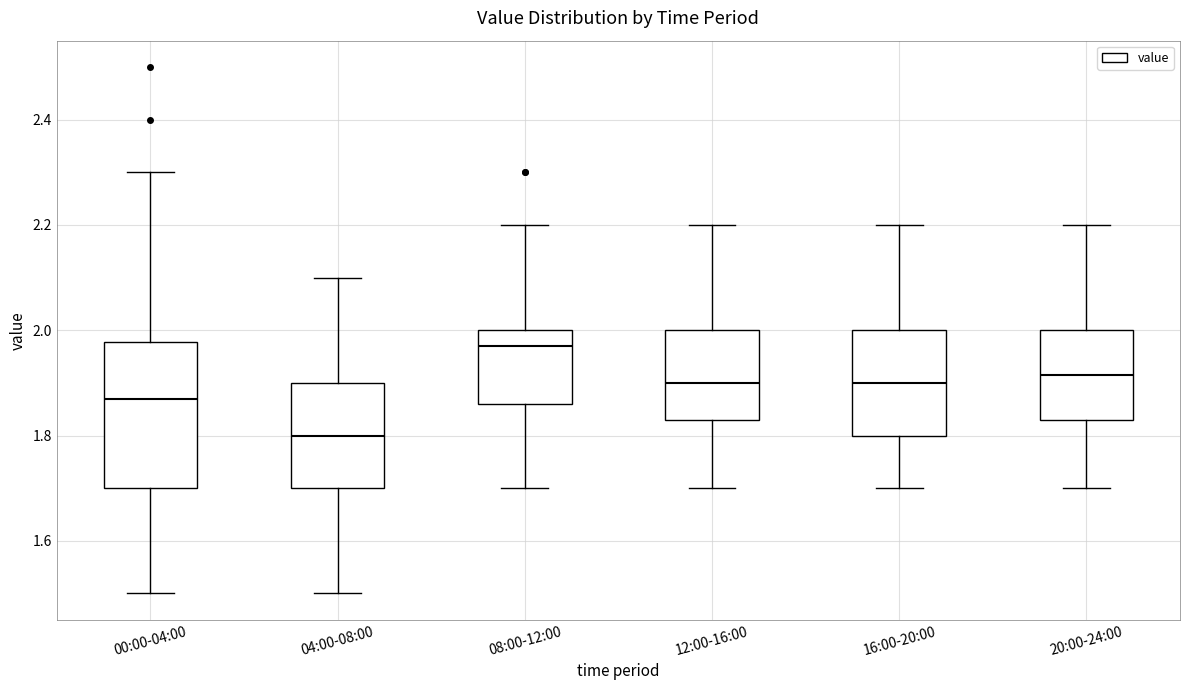

Comparing the boxes themselves (not the whiskers), which one is the tallest?

00:00-04:00